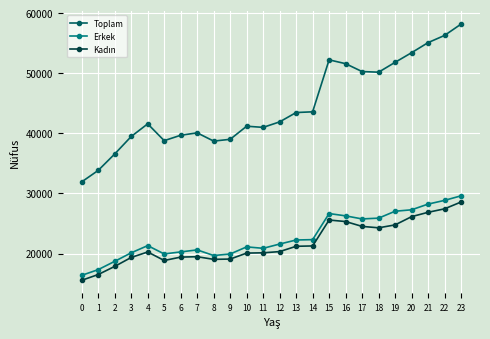

True or false: Erkek and Toplam cross at least once.

False